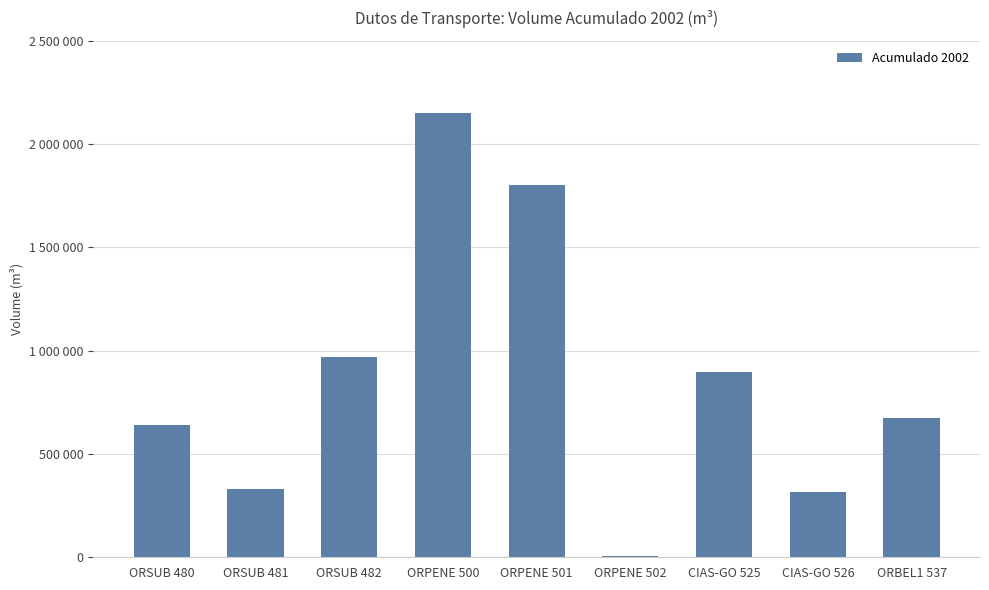

Does the chart contain any negative values?

No